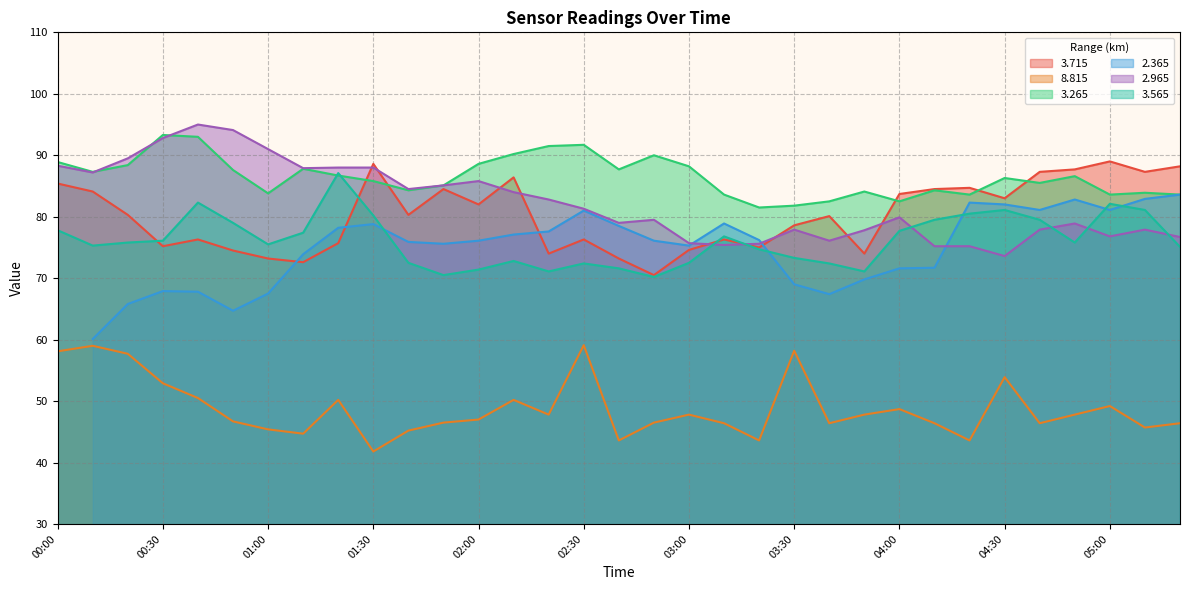

What is the lowest value of the 3.565 series?

70.2